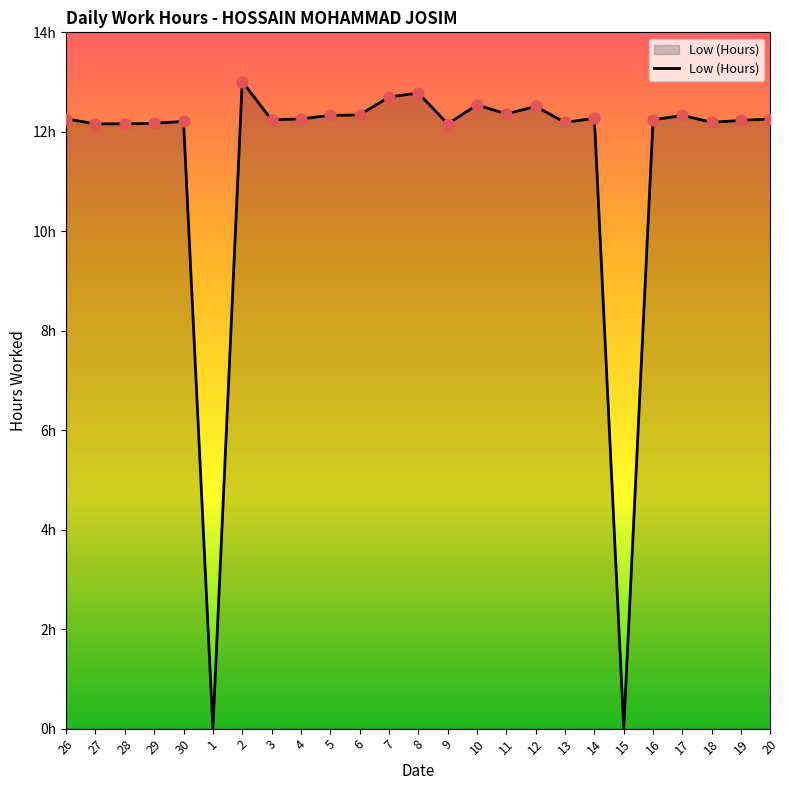

Between 2 and 15, which is larger?

2